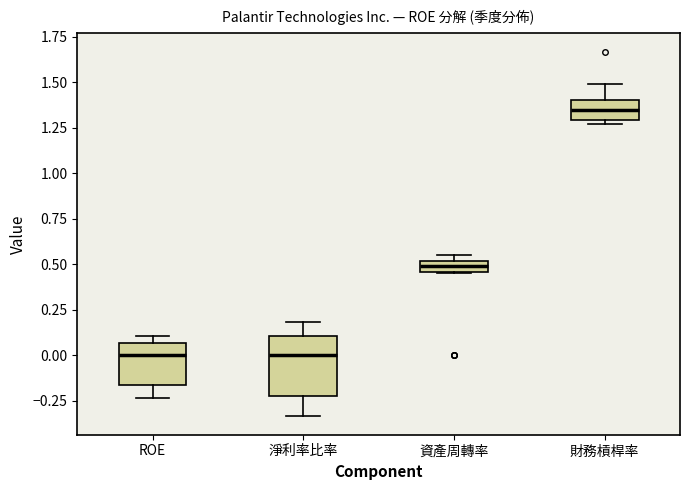

Which box's median line is the highest?

財務槓桿率